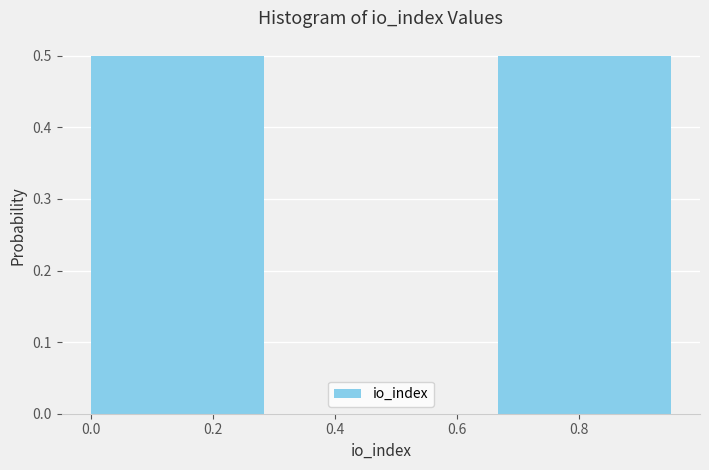

Reading left to right, list every bar in this chart as the range it spans on the x-axis followed by its height. Neither the bar edges nor the heights are printed on the chart, so give them approximately, as read against the axes.

0.00 to 0.34: 0.5
0.34 to 0.66: 0
0.66 to 1.00: 0.5